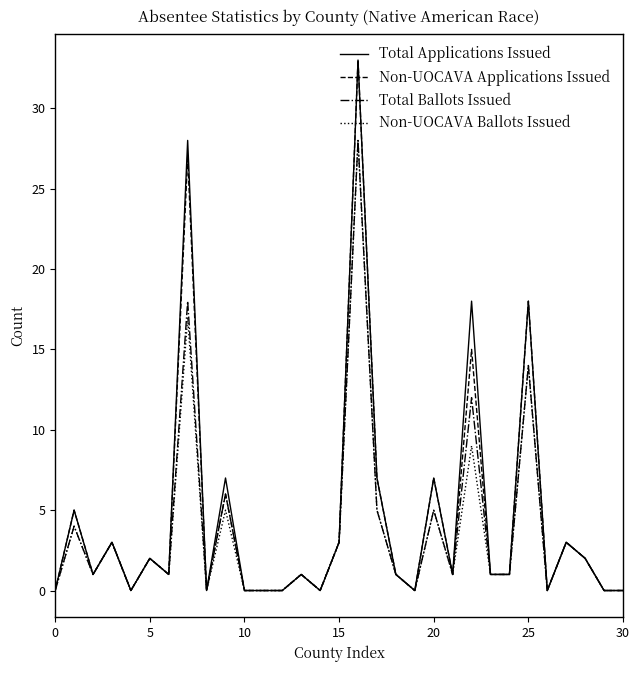

What is the highest value of the Total Applications Issued series?

33